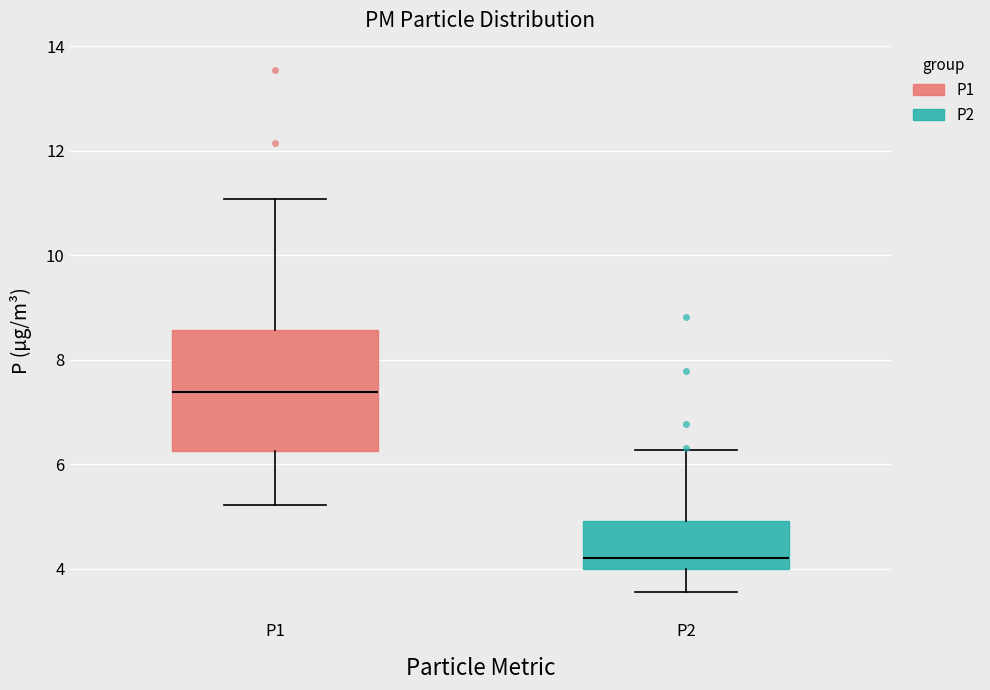

Which box's median line is the lowest?

P2